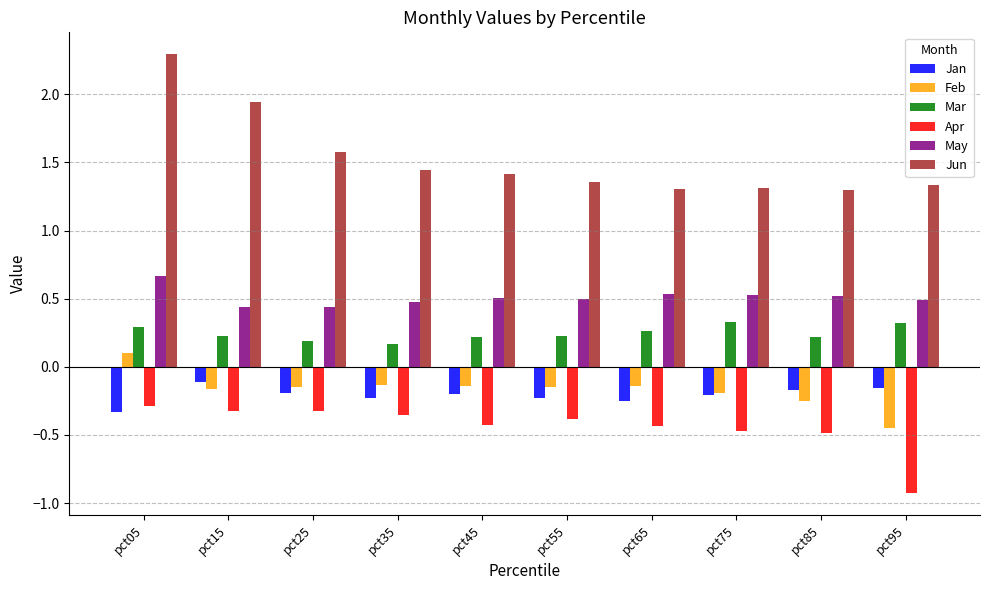

Which series has the widest spread of values?

Jun